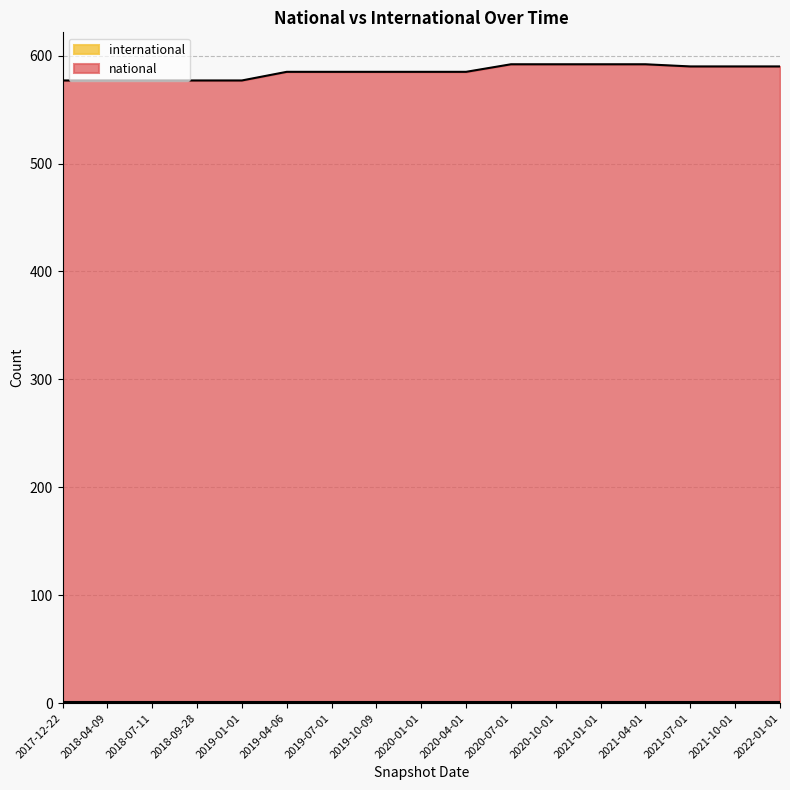

How many lines are shown in the chart?

2